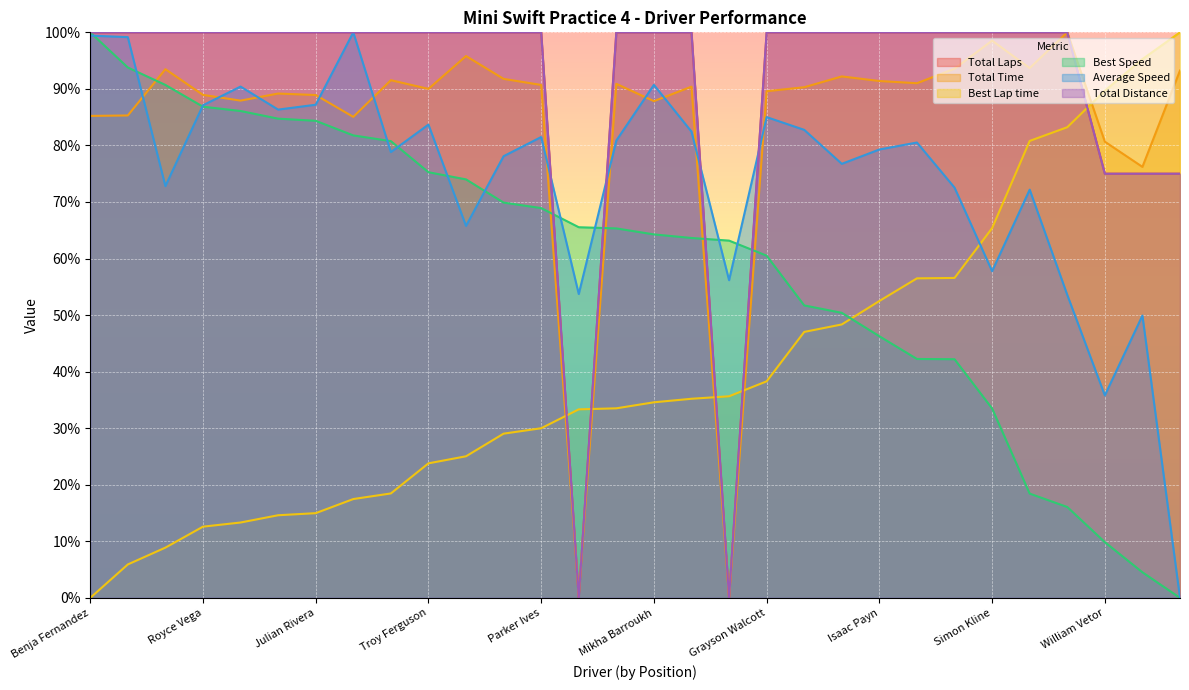

Reading left to right, what are all the values shown in this chart?

Total Laps: Benja Fernandez=100.0	Ashton Woon=100.0	Alessandro Truchot=100.0	Royce Vega=100.0	Josh Bergman=100.0	Maxwell Macha=100.0	Julian Rivera=100.0	Marco Sammut=100.0	Valentino Santillan=100.0	Troy Ferguson=100.0	Pasha Ali=100.0	Nico Kotowski=100.0	Parker Ives=100.0	Rocco Simone=0.0	Colton Schniegenberg=100.0	Mikha Barroukh=100.0	Emil Hernandez-Marun=100.0	JohnJohn McLellan=0.0	Grayson Walcott=100.0	Drew Jensen=100.0	Gvanni D'Antonio=100.0	Isaac Payn=100.0	Jensen Mechelke=100.0	Viyaan Bhindi=100.0	Simon Kline=100.0	Brandon Ng=100.0	Jeray Perdomo=100.0	William Vetor=75.0	Jeronimo Zuluaga=75.0	Fabian Acevedo=75.0
Total Time: Benja Fernandez=85.2	Ashton Woon=85.3	Alessandro Truchot=93.5	Royce Vega=88.9	Josh Bergman=87.9	Maxwell Macha=89.2	Julian Rivera=88.9	Marco Sammut=85.1	Valentino Santillan=91.5	Troy Ferguson=90.0	Pasha Ali=95.8	Nico Kotowski=91.8	Parker Ives=90.7	Rocco Simone=0.4	Colton Schniegenberg=90.9	Mikha Barroukh=87.8	Emil Hernandez-Marun=90.4	JohnJohn McLellan=0.0	Grayson Walcott=89.6	Drew Jensen=90.3	Gvanni D'Antonio=92.2	Isaac Payn=91.4	Jensen Mechelke=91.0	Viyaan Bhindi=93.6	Simon Kline=98.5	Brandon Ng=93.7	Jeray Perdomo=100.0	William Vetor=80.7	Jeronimo Zuluaga=76.2	Fabian Acevedo=93.2
Best Lap time: Benja Fernandez=0.0	Ashton Woon=5.9	Alessandro Truchot=8.9	Royce Vega=12.6	Josh Bergman=13.3	Maxwell Macha=14.6	Julian Rivera=15.0	Marco Sammut=17.5	Valentino Santillan=18.5	Troy Ferguson=23.8	Pasha Ali=25.0	Nico Kotowski=29.0	Parker Ives=30.0	Rocco Simone=33.3	Colton Schniegenberg=33.5	Mikha Barroukh=34.6	Emil Hernandez-Marun=35.2	JohnJohn McLellan=35.6	Grayson Walcott=38.3	Drew Jensen=47.0	Gvanni D'Antonio=48.3	Isaac Payn=52.5	Jensen Mechelke=56.5	Viyaan Bhindi=56.6	Simon Kline=65.4	Brandon Ng=80.8	Jeray Perdomo=83.2	William Vetor=89.7	Jeronimo Zuluaga=95.3	Fabian Acevedo=100.0
Best Speed: Benja Fernandez=100.0	Ashton Woon=93.8	Alessandro Truchot=90.7	Royce Vega=86.8	Josh Bergman=86.1	Maxwell Macha=84.7	Julian Rivera=84.4	Marco Sammut=81.8	Valentino Santillan=80.8	Troy Ferguson=75.3	Pasha Ali=74.0	Nico Kotowski=69.9	Parker Ives=68.9	Rocco Simone=65.5	Colton Schniegenberg=65.3	Mikha Barroukh=64.3	Emil Hernandez-Marun=63.6	JohnJohn McLellan=63.2	Grayson Walcott=60.5	Drew Jensen=51.7	Gvanni D'Antonio=50.4	Isaac Payn=46.3	Jensen Mechelke=42.2	Viyaan Bhindi=42.2	Simon Kline=33.5	Brandon Ng=18.4	Jeray Perdomo=16.1	William Vetor=9.9	Jeronimo Zuluaga=4.5	Fabian Acevedo=0.0
Average Speed: Benja Fernandez=99.4	Ashton Woon=99.1	Alessandro Truchot=72.8	Royce Vega=87.1	Josh Bergman=90.4	Maxwell Macha=86.3	Julian Rivera=87.2	Marco Sammut=100.0	Valentino Santillan=78.8	Troy Ferguson=83.7	Pasha Ali=65.8	Nico Kotowski=78.1	Parker Ives=81.5	Rocco Simone=53.7	Colton Schniegenberg=80.9	Mikha Barroukh=90.7	Emil Hernandez-Marun=82.4	JohnJohn McLellan=56.2	Grayson Walcott=85.0	Drew Jensen=82.8	Gvanni D'Antonio=76.7	Isaac Payn=79.3	Jensen Mechelke=80.5	Viyaan Bhindi=72.5	Simon Kline=57.8	Brandon Ng=72.2	Jeray Perdomo=53.6	William Vetor=35.8	Jeronimo Zuluaga=49.9	Fabian Acevedo=0.0
Total Distance: Benja Fernandez=100.0	Ashton Woon=100.0	Alessandro Truchot=100.0	Royce Vega=100.0	Josh Bergman=100.0	Maxwell Macha=100.0	Julian Rivera=100.0	Marco Sammut=100.0	Valentino Santillan=100.0	Troy Ferguson=100.0	Pasha Ali=100.0	Nico Kotowski=100.0	Parker Ives=100.0	Rocco Simone=0.0	Colton Schniegenberg=100.0	Mikha Barroukh=100.0	Emil Hernandez-Marun=100.0	JohnJohn McLellan=0.0	Grayson Walcott=100.0	Drew Jensen=100.0	Gvanni D'Antonio=100.0	Isaac Payn=100.0	Jensen Mechelke=100.0	Viyaan Bhindi=100.0	Simon Kline=100.0	Brandon Ng=100.0	Jeray Perdomo=100.0	William Vetor=75.0	Jeronimo Zuluaga=75.0	Fabian Acevedo=75.0